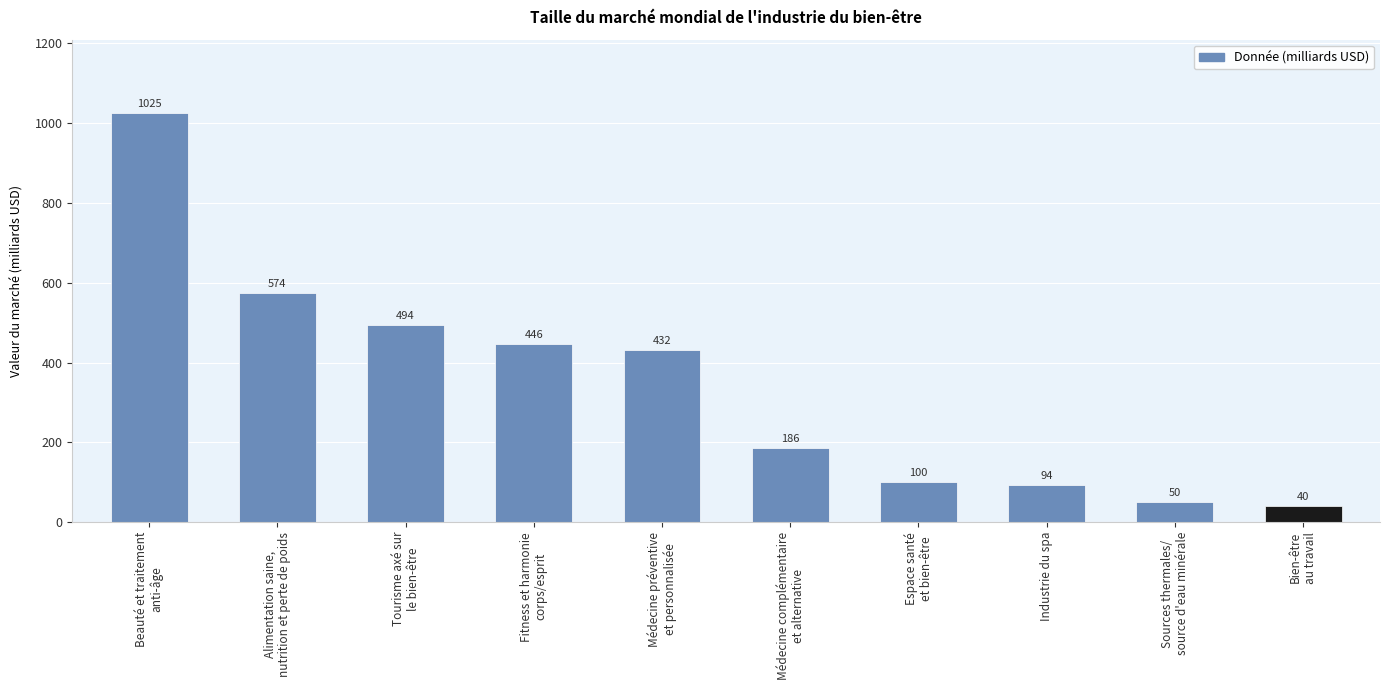

Is it true that the value at Médecine complémentaire
et alternative is 186?

True